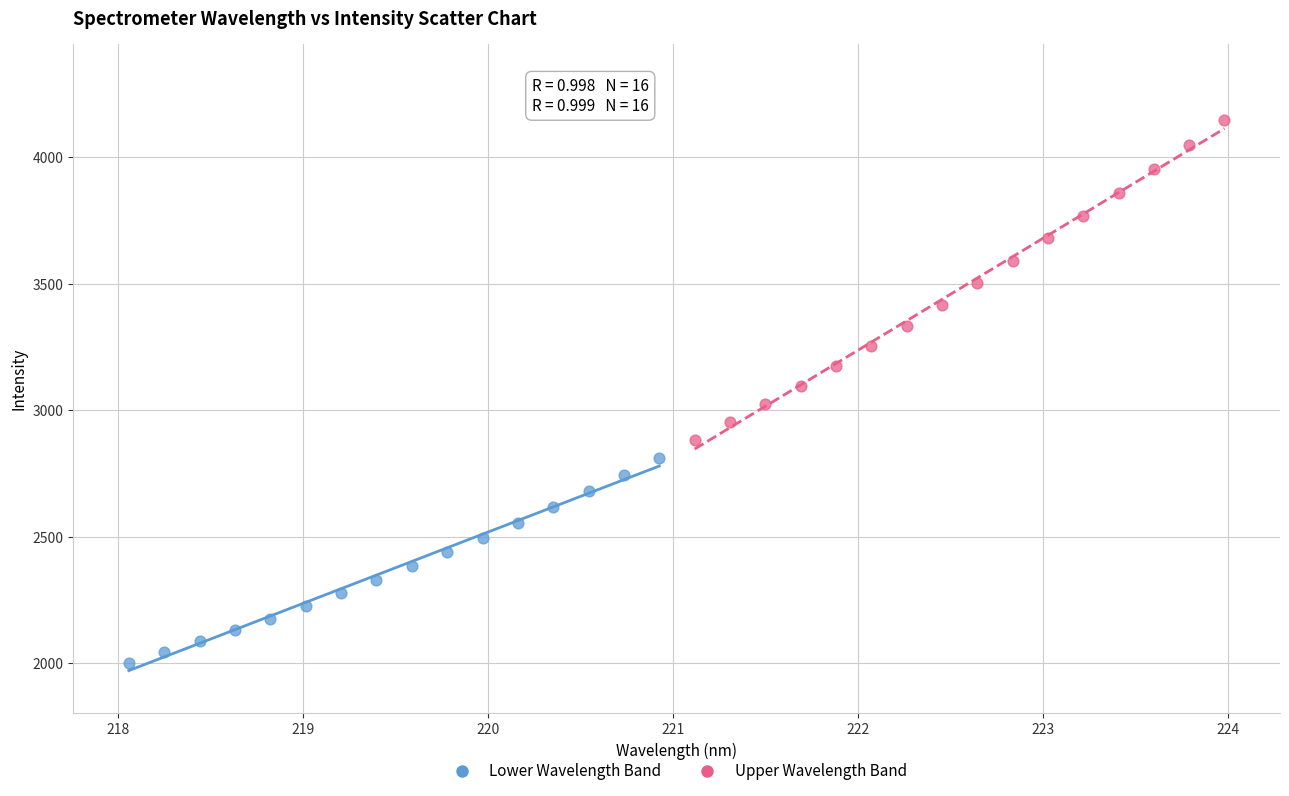

Which series reaches the minimum Y coordinate?

Lower Wavelength Band